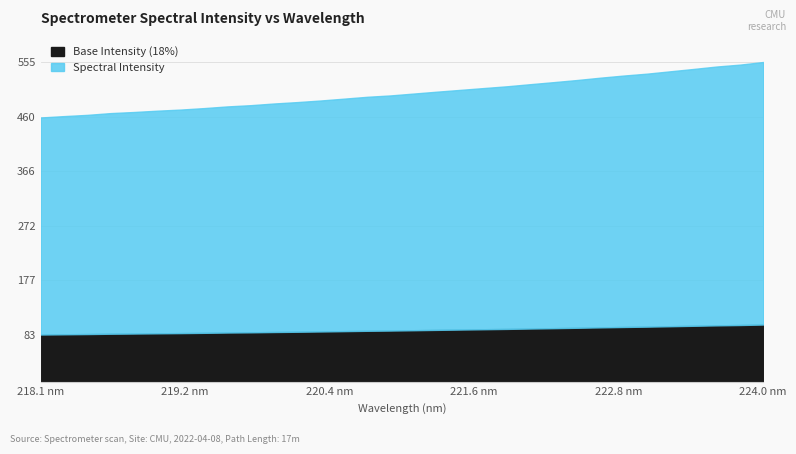

How many lines are shown in the chart?

2